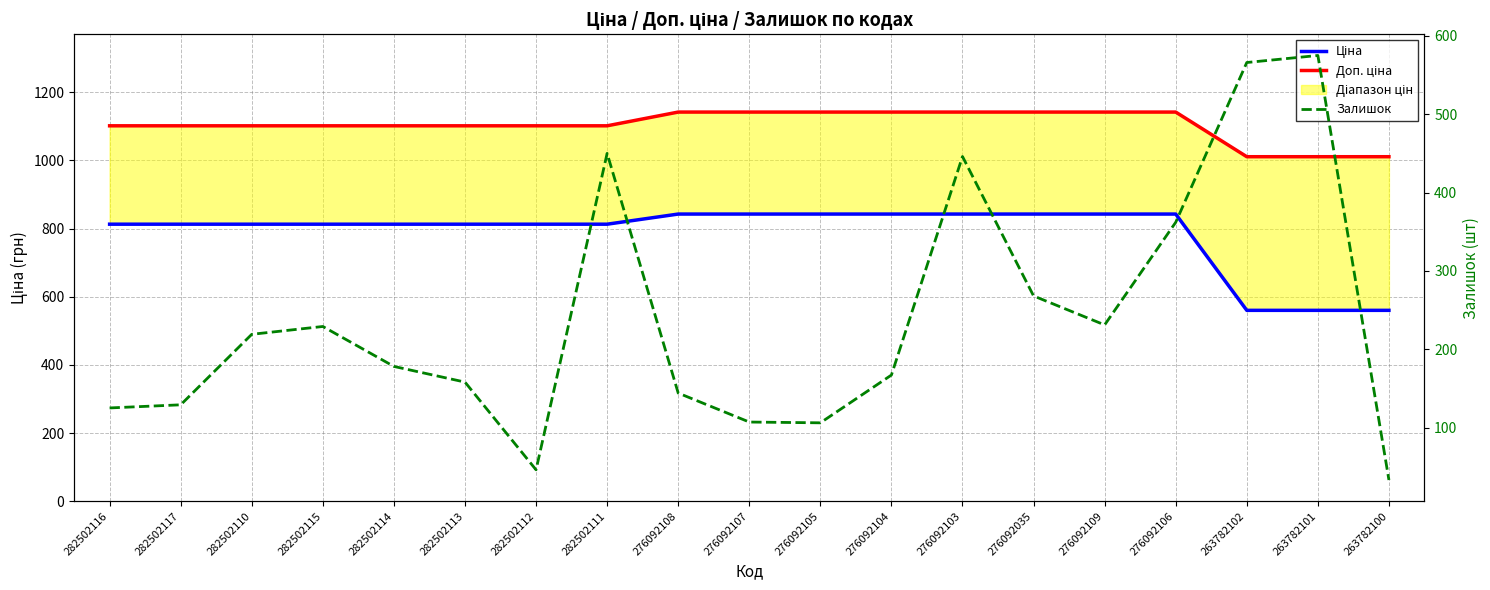

Rank the series at 276092104 from highest to lowest value.

Доп. ціна, Ціна, Залишок